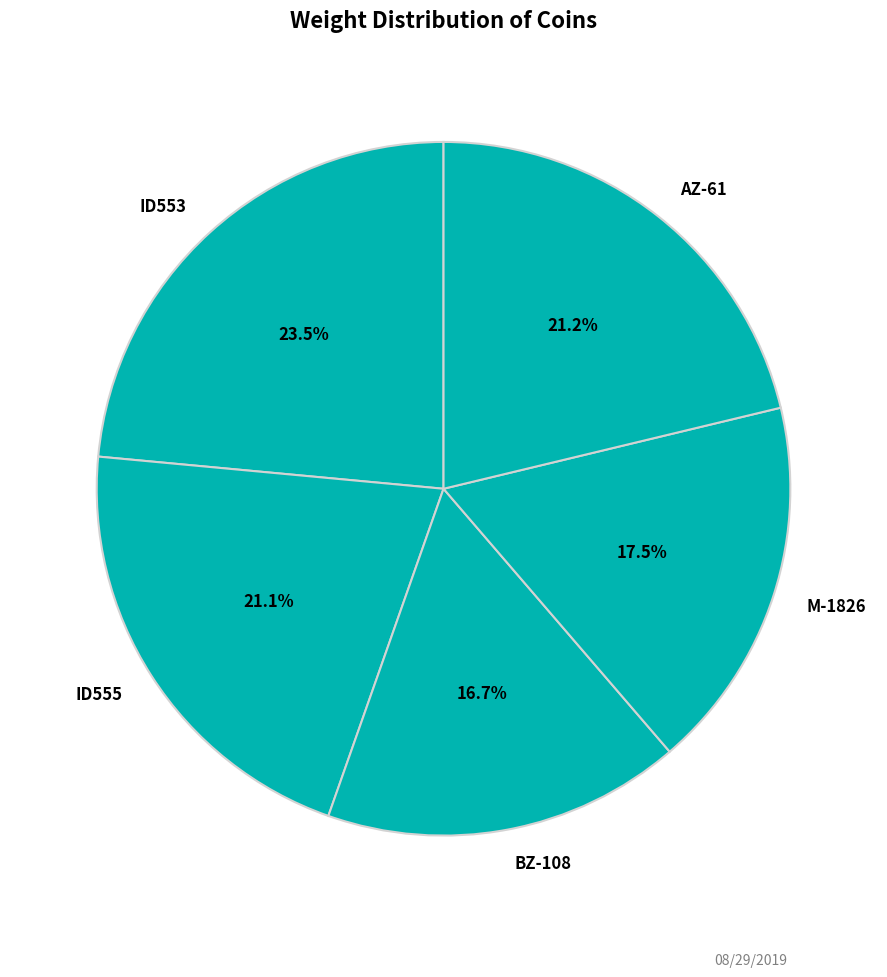

What is the ratio of the value at AZ-61 to the value at M-1826?

1.2